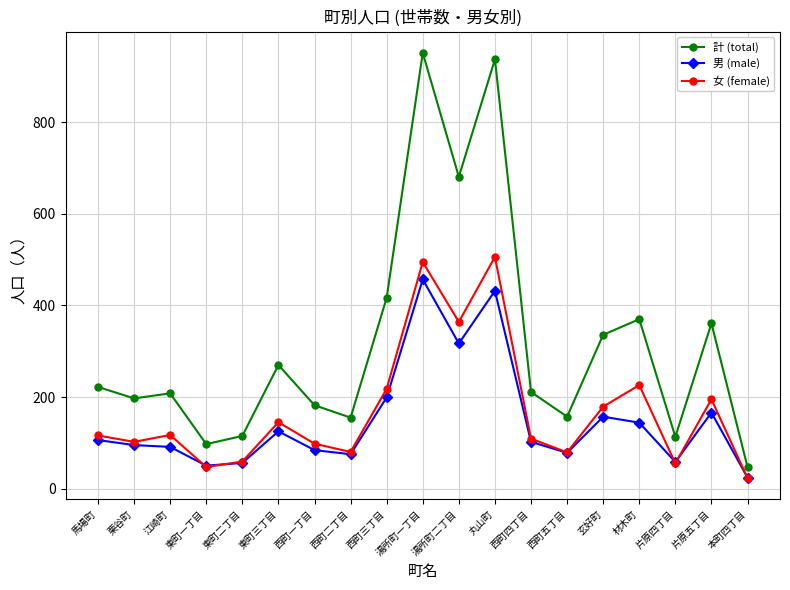

Which label corresponds to the largest value in the chart?

湯所町一丁目